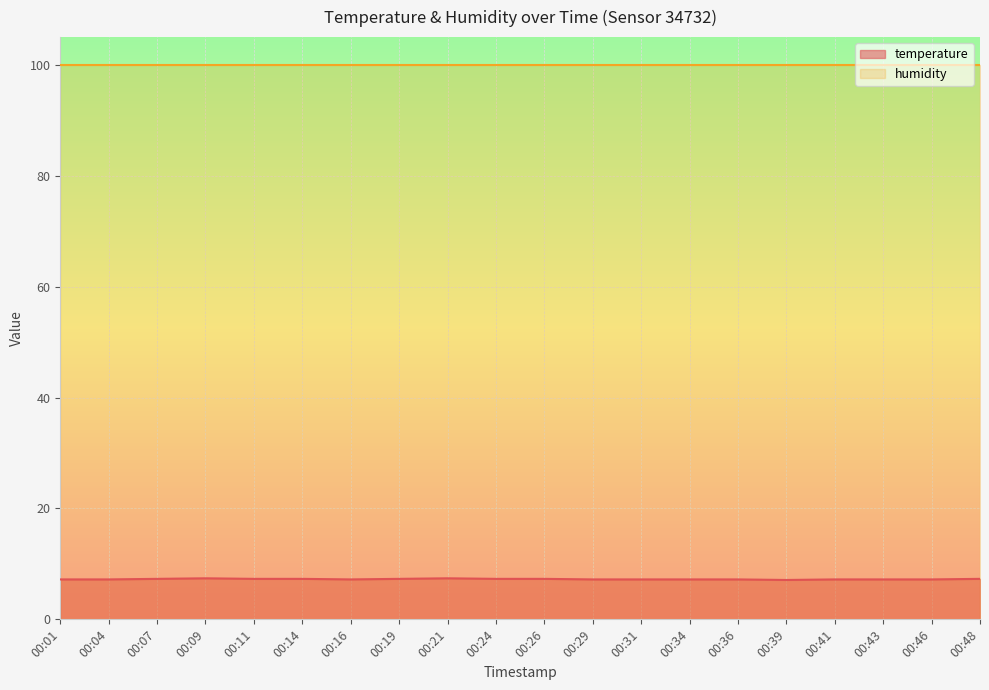

How many points are lower than both their immediate neighbors (excluding endpoints)?

2